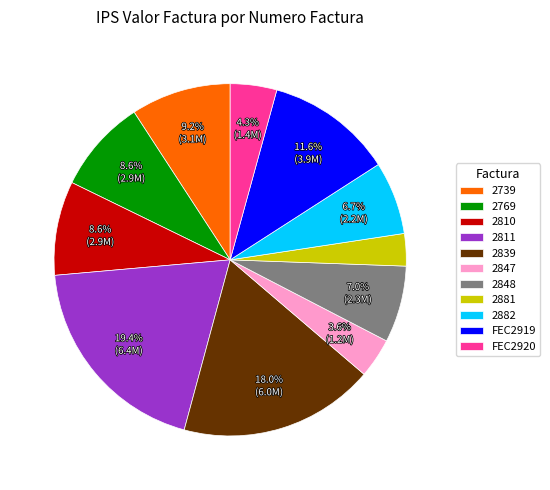

Which has a higher value, 2847 or 2769?

2769